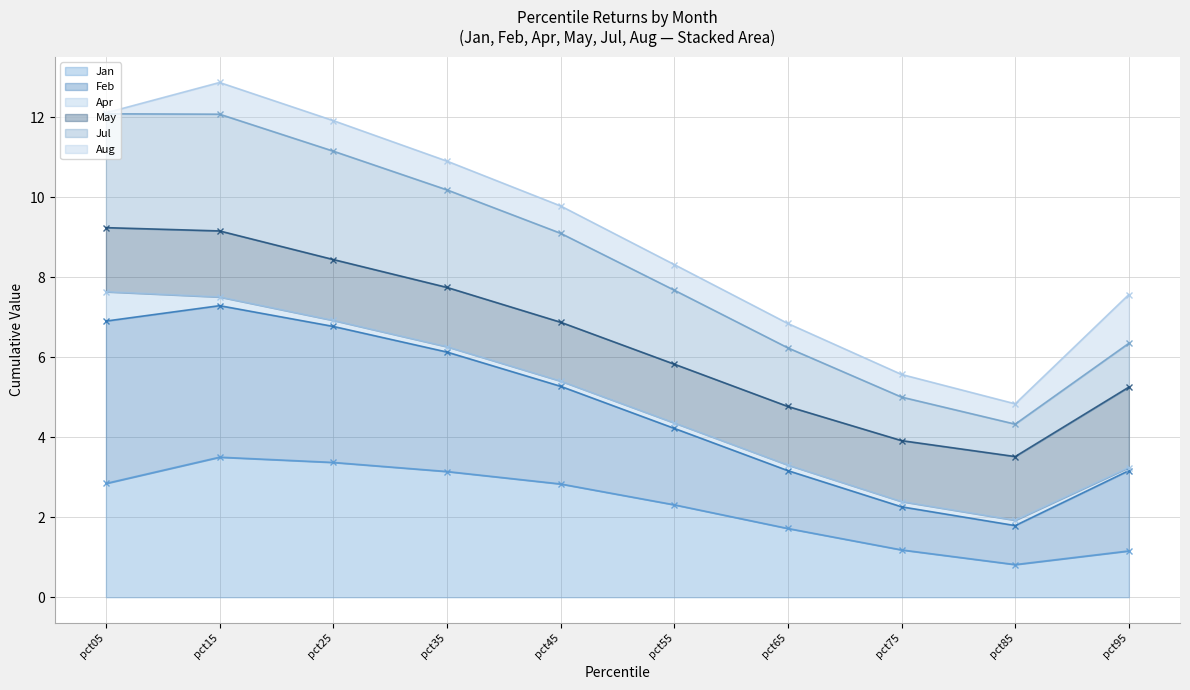

Which series has the largest total across all categories?

Feb